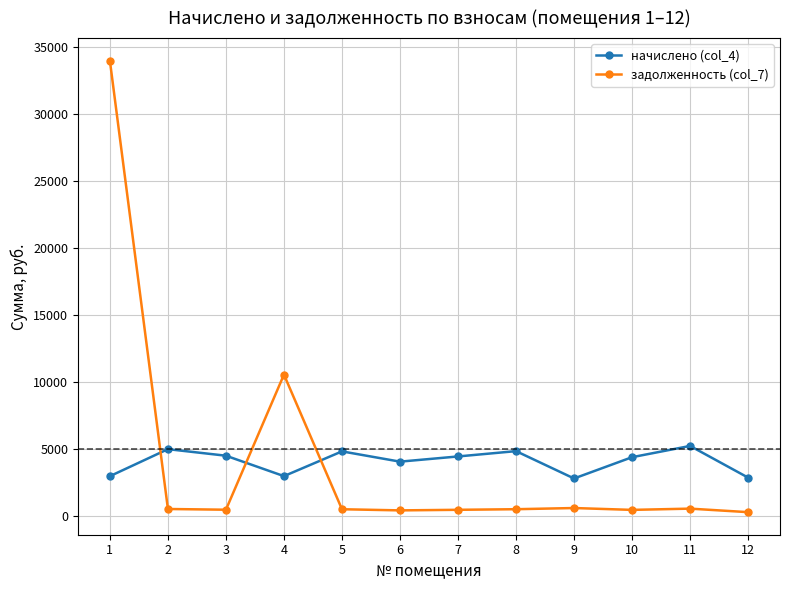

What is the total value across all series at 1?

37006.6